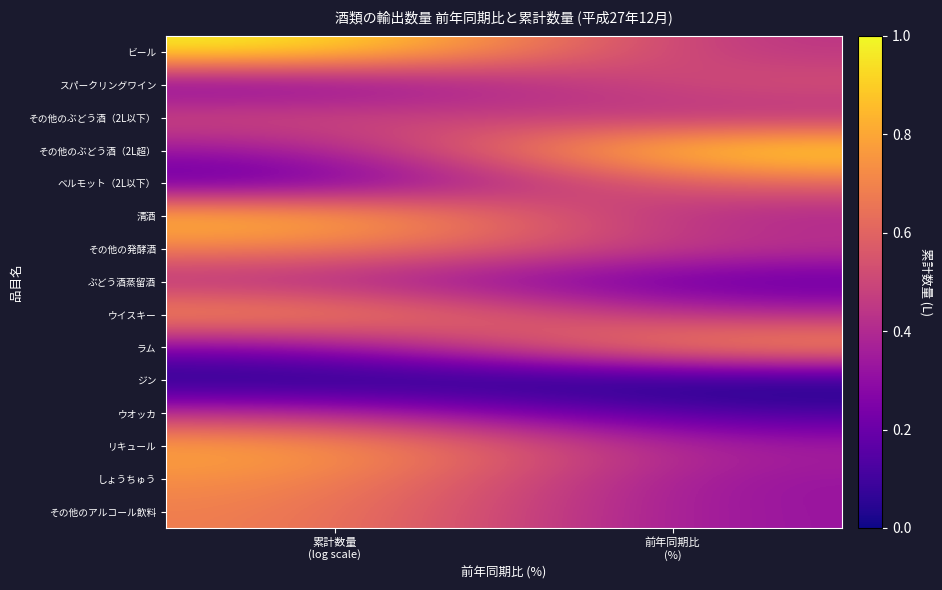

Which label corresponds to the smallest value in the chart?

累計数量
(log scale)